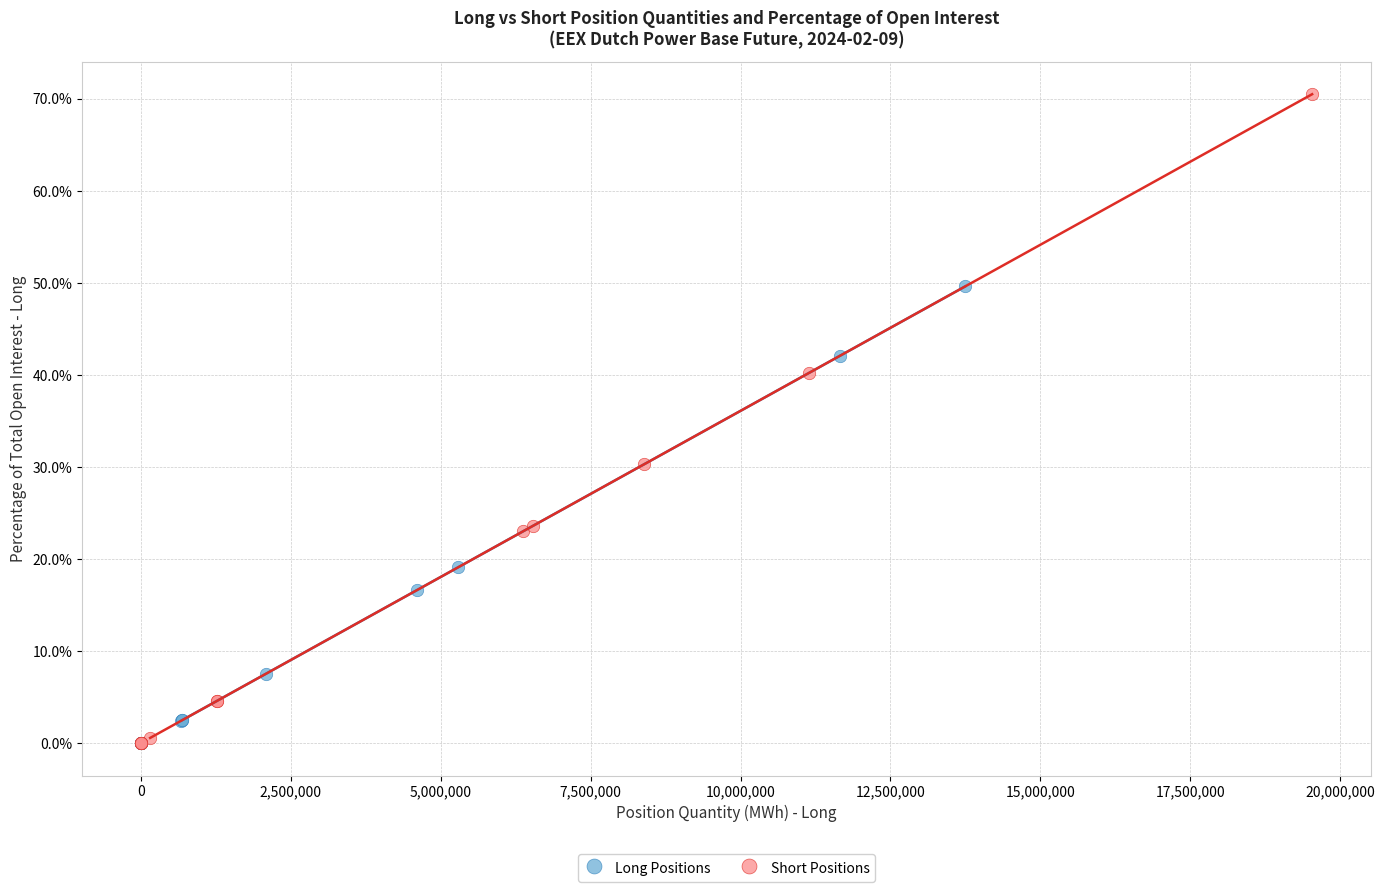

Which series contains the highest Y value?

Short Positions